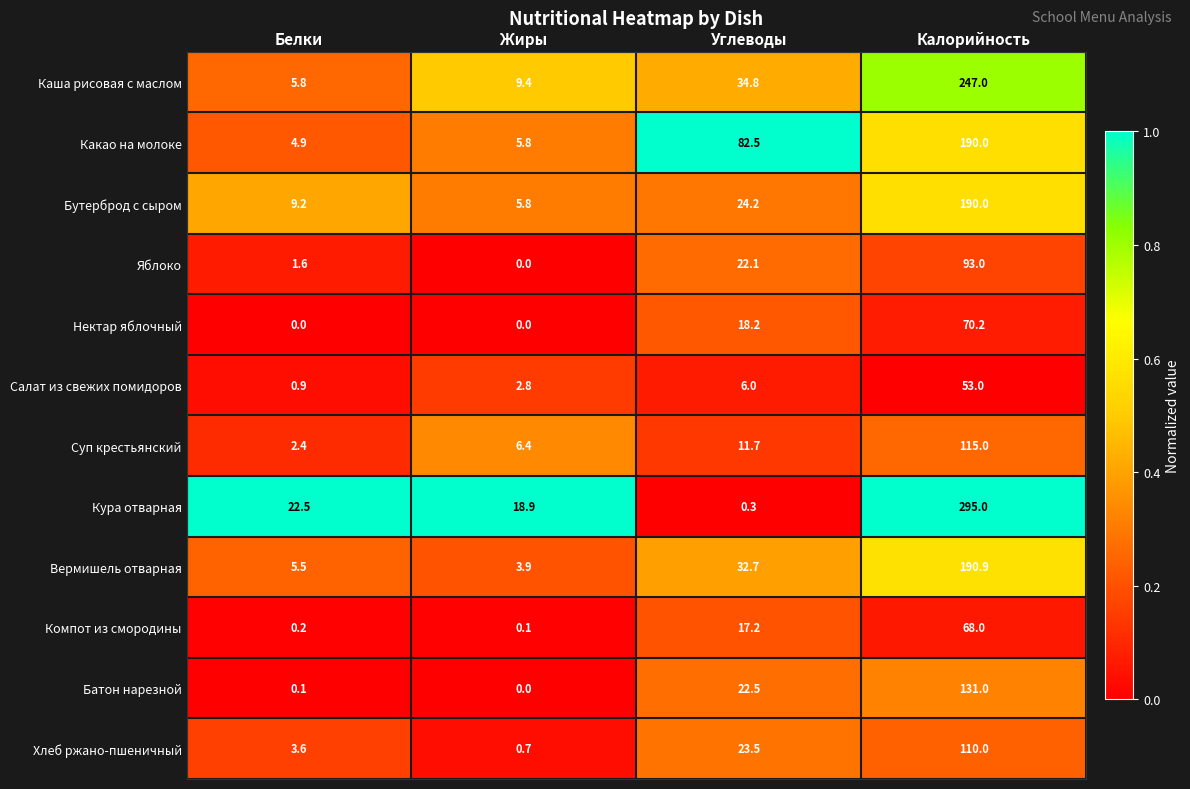

The value of Суп крестьянский at Калорийность is 43.7. True or false?

False